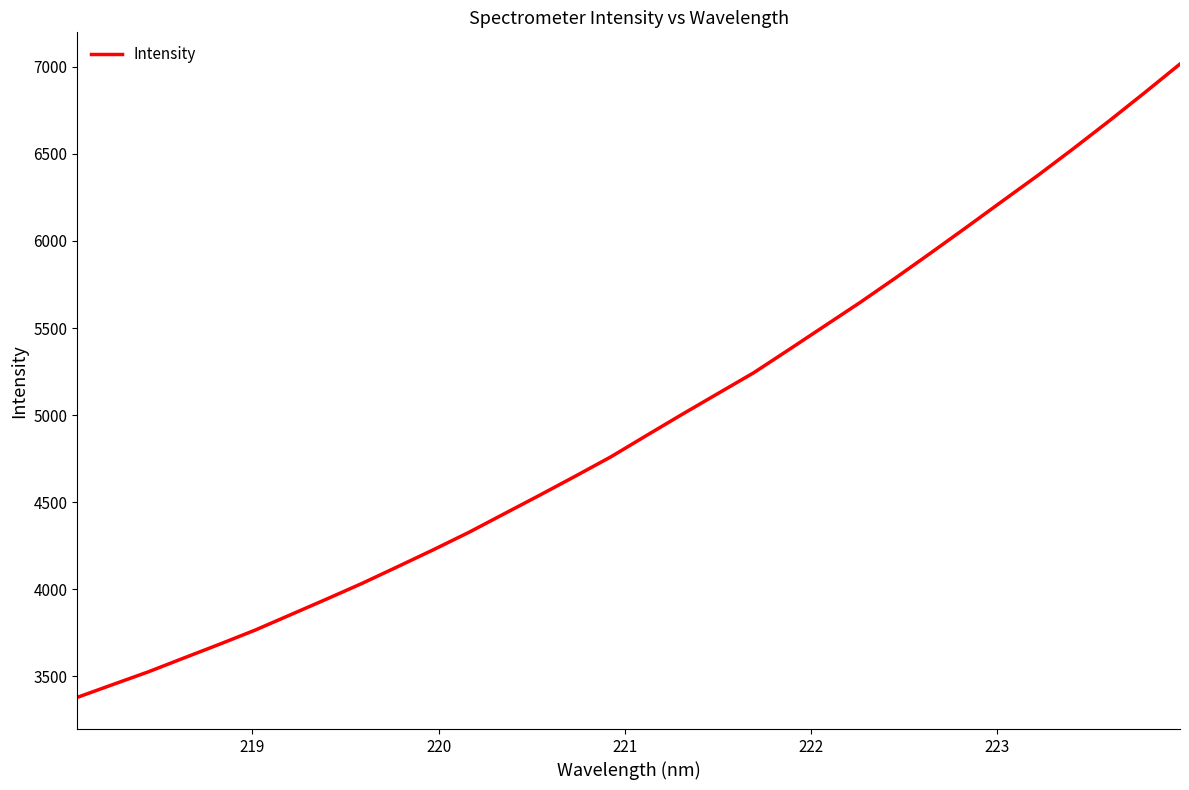

Does the chart display data point markers on the line(s)?

No